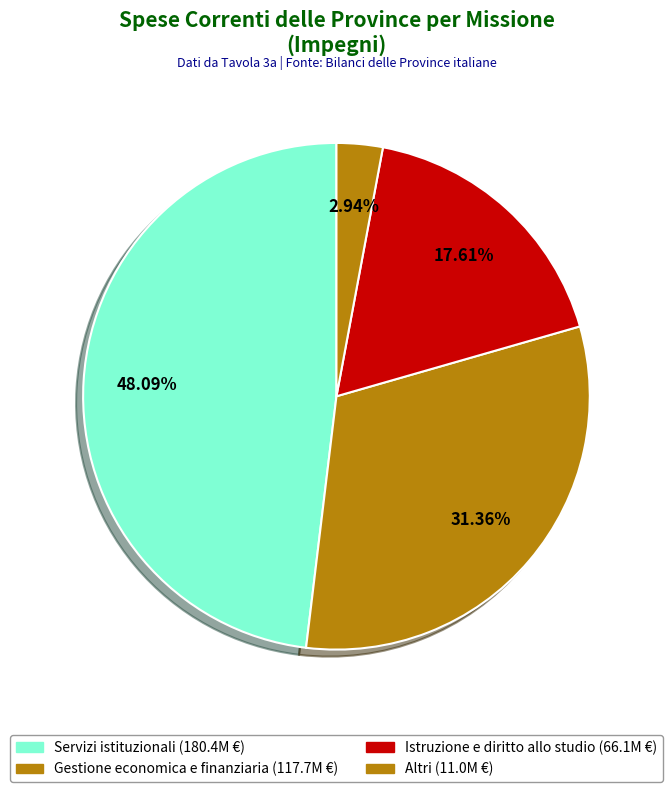

Count the number of slices in the pie.

4